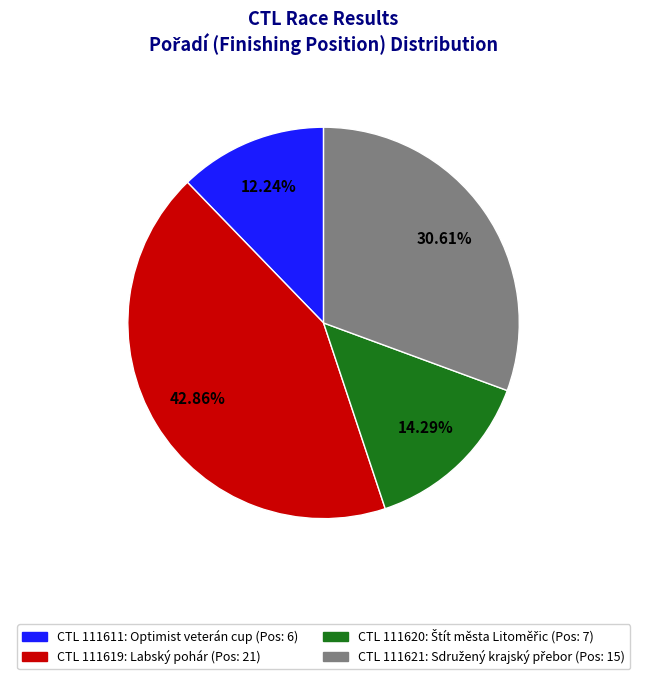

Is there any slice that represents more than half of the pie?

No